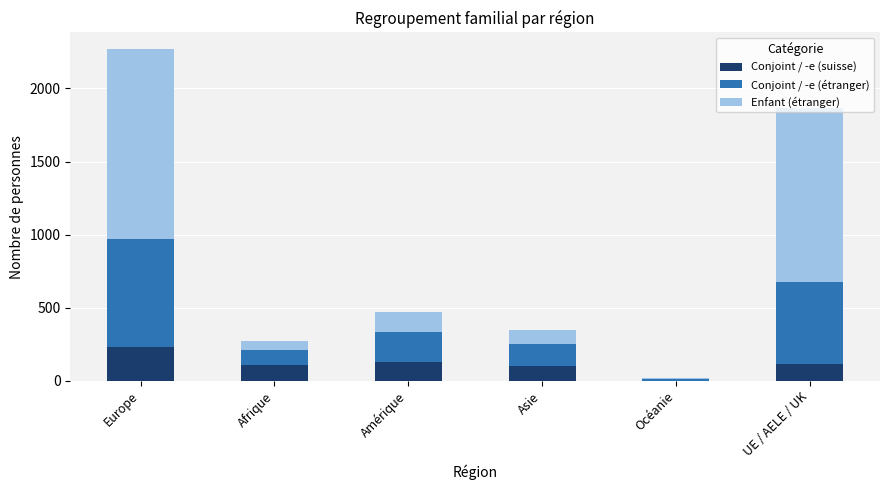

What is the maximum value for Conjoint / -e (suisse)?

229